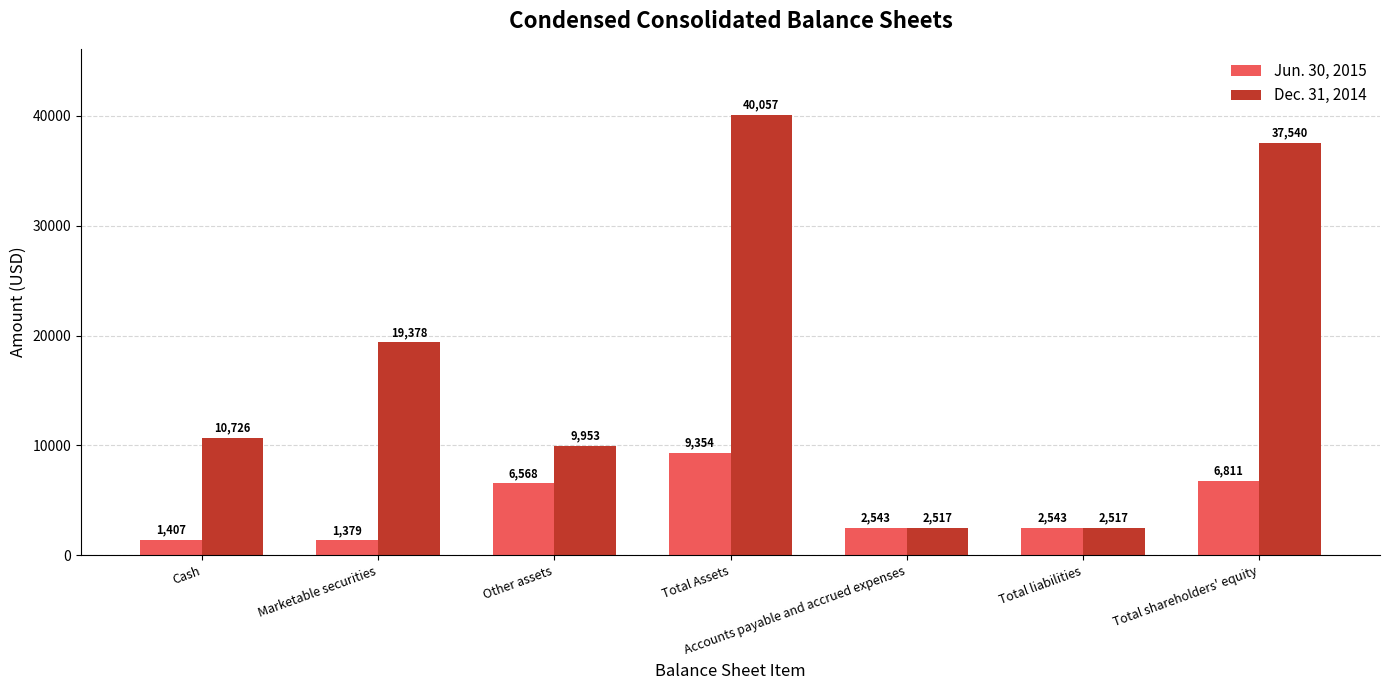

What are all the series names shown in the legend?

Jun. 30, 2015, Dec. 31, 2014